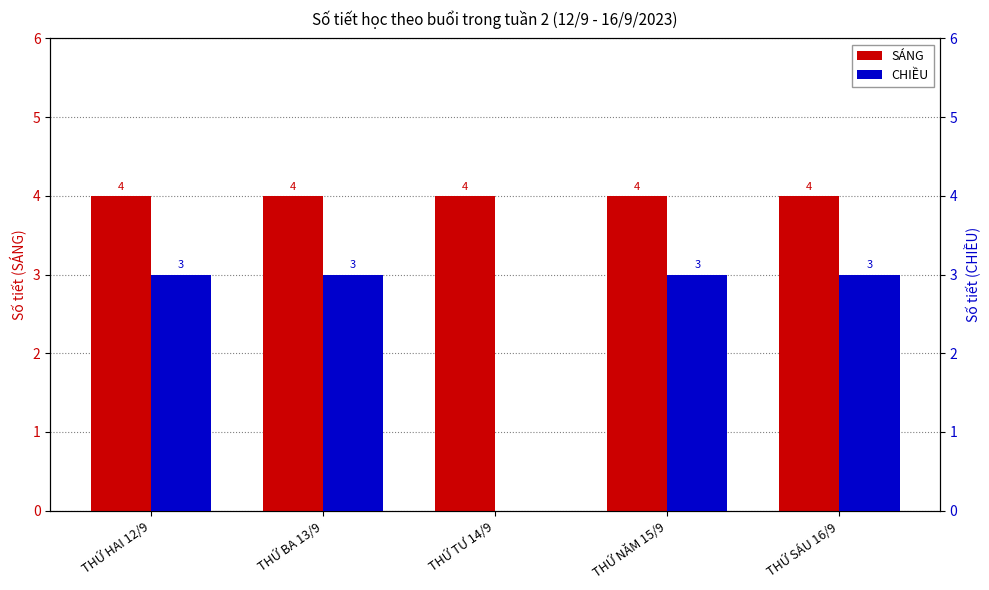

What is the spread (max minus min) of values at THỨ TƯ 14/9?

4